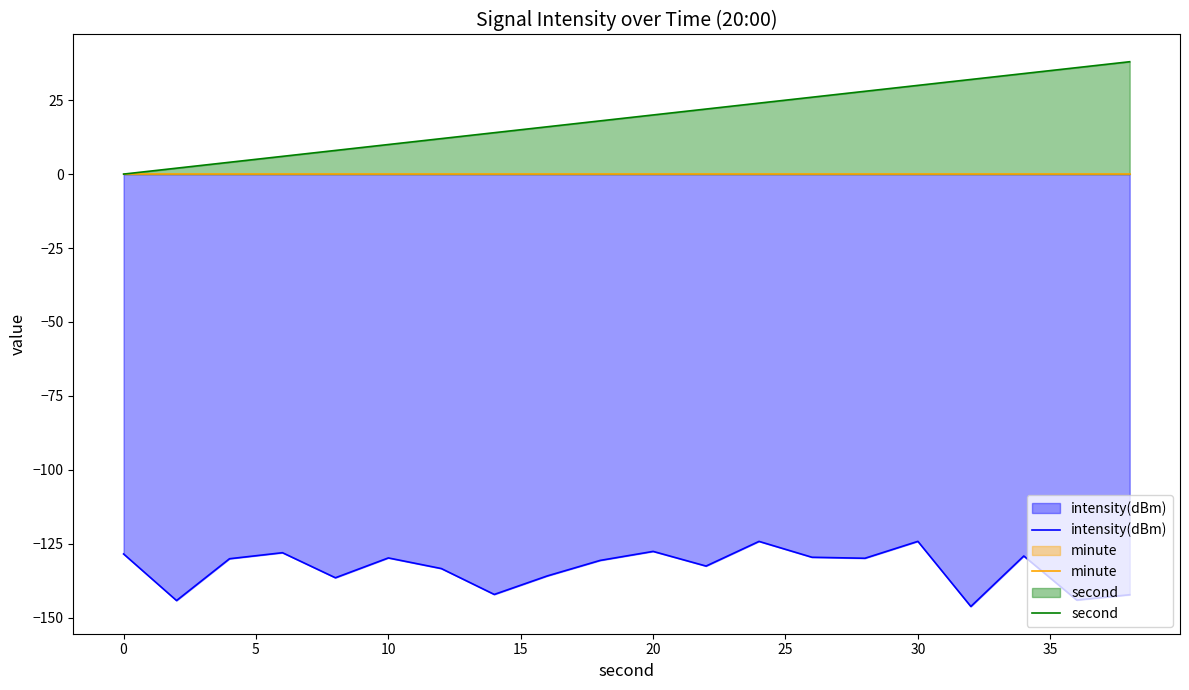

The value of intensity(dBm) at 30 is -220.1. True or false?

False